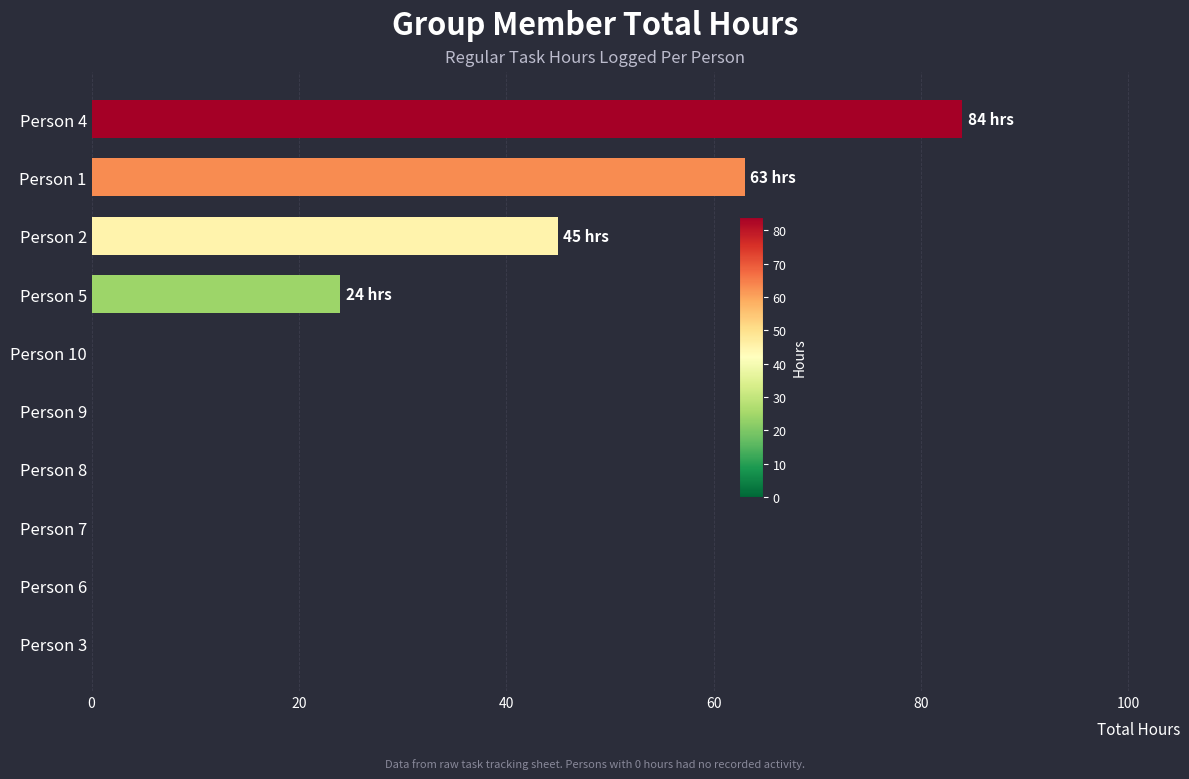

The value at Person 6 is 38. True or false?

False